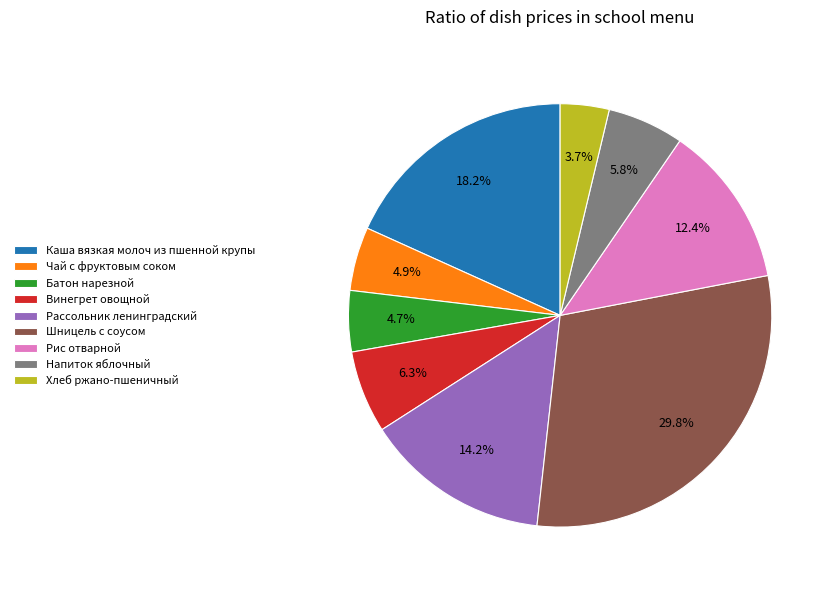

How many segments does this pie chart have?

9